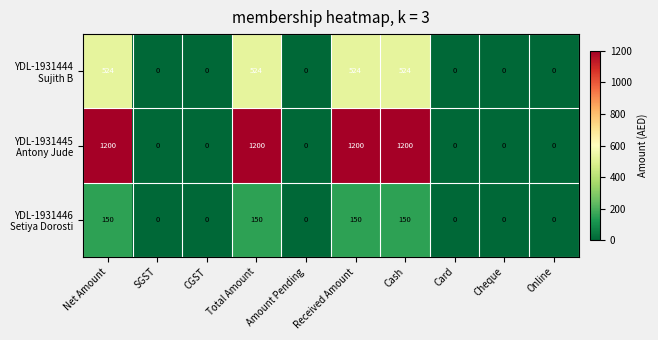

At how many categories does at least one series exceed 190?

4